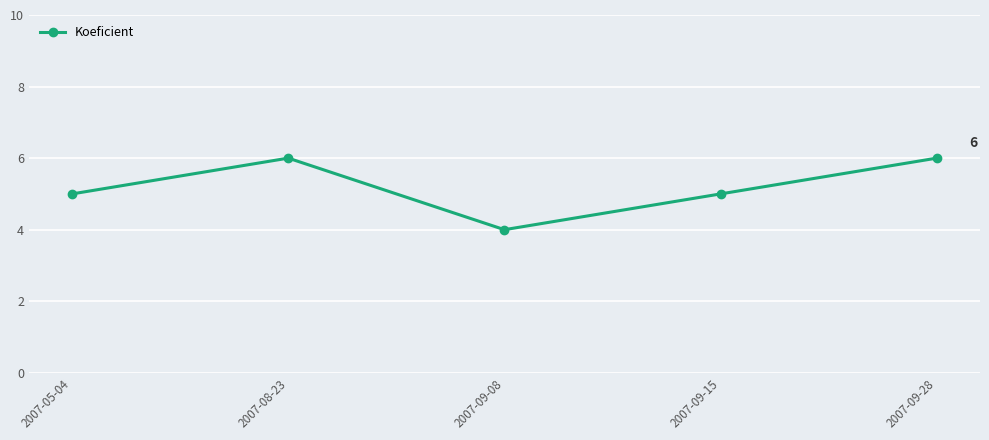

Count the values in the range 5 to 6.

4